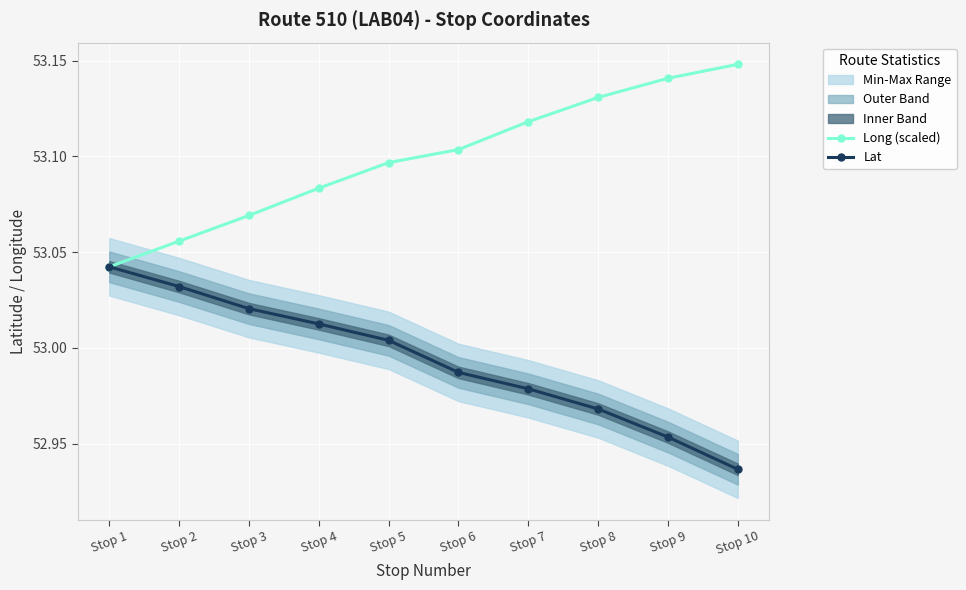

What is the sum of all Long (scaled) values?

531.0